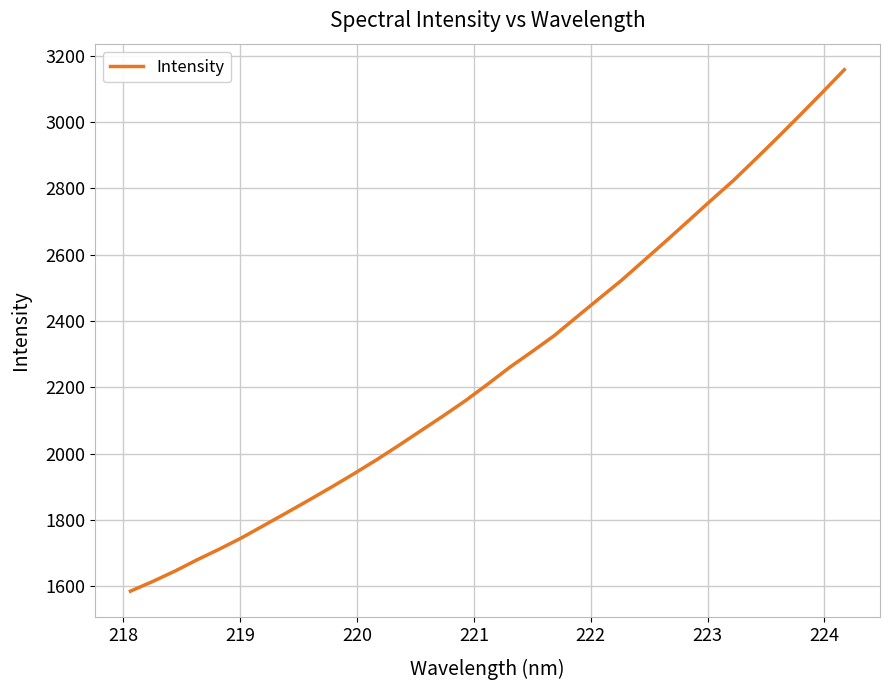

Reading left to right, what are all the values shown in this chart?

1585.3	1614.6	1646.0	1680.3	1712.7	1746.9	1784.4	1822.1	1860.1	1899.0	1939.1	1980.5	2024.1	2068.8	2113.5	2159.5	2209.4	2260.9	2308.2	2356.7	2412.6	2467.9	2522.7	2582.1	2641.5	2702.0	2762.9	2822.6	2887.3	2953.1	3020.3	3088.6	3158.0